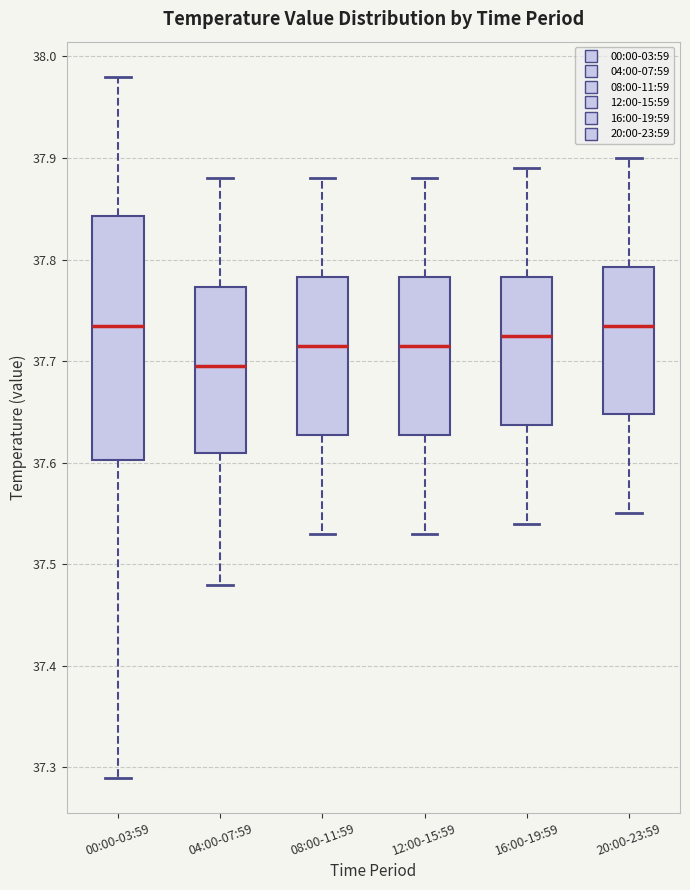

Where is the upper edge of the box for 08:00-11:59 on the y-axis? The values are not printed on the chart, so give them approximately, as read against the axis.

37.78